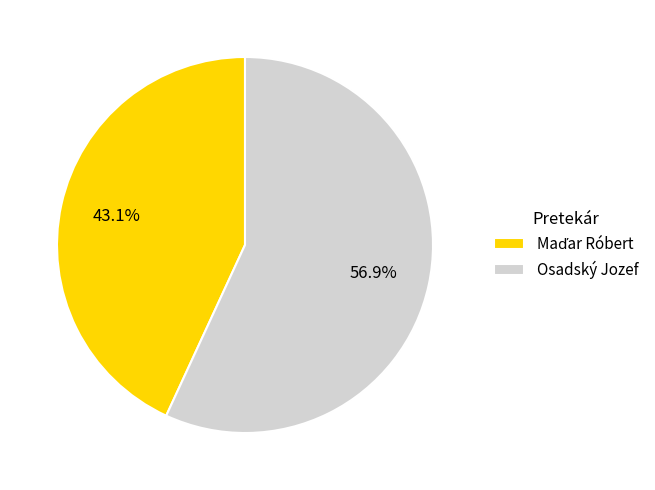

Which category accounts for the majority?

Osadský Jozef